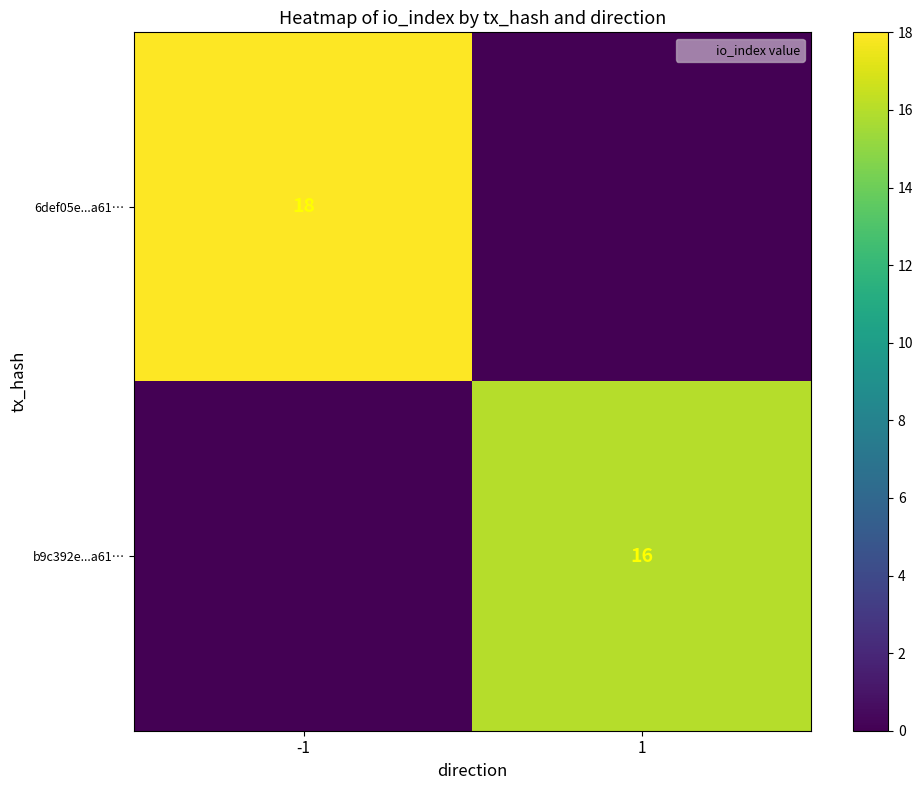

What is the difference between the 6def05e...a61… values at 1 and -1?

18